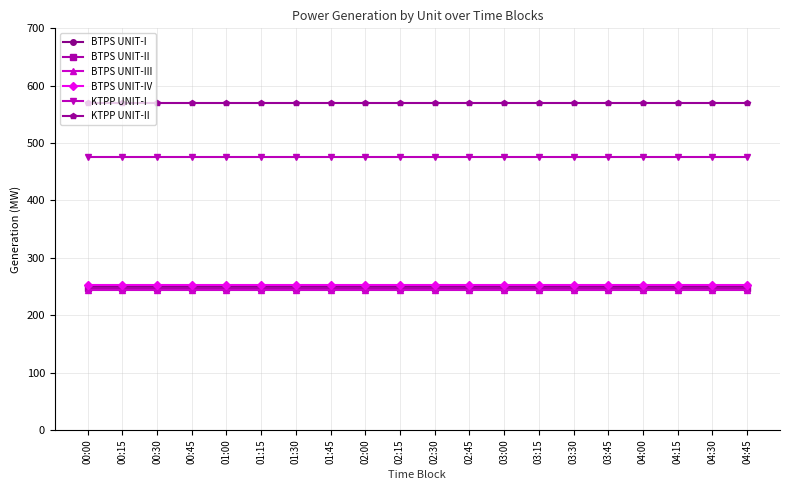

What is the value of the BTPS UNIT-II point at the 12th from the left?

248